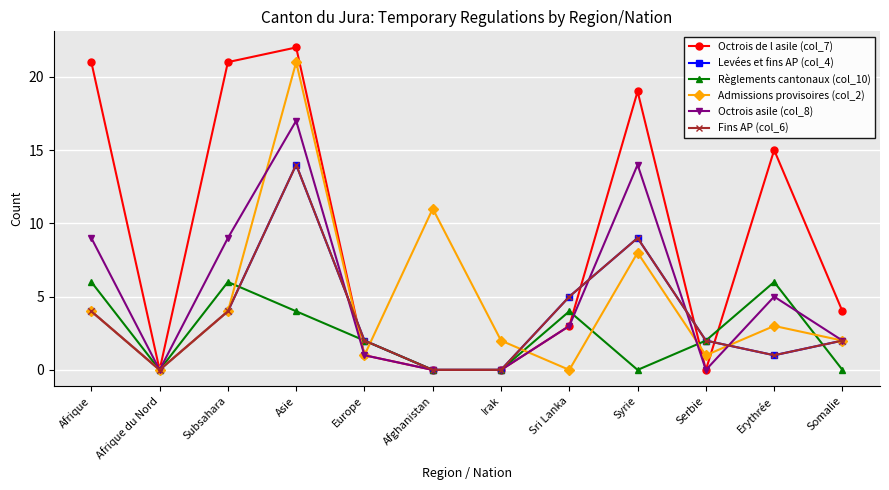

How many intersections are there between Règlements cantonaux (col_10) and Levées et fins AP (col_4)?

2